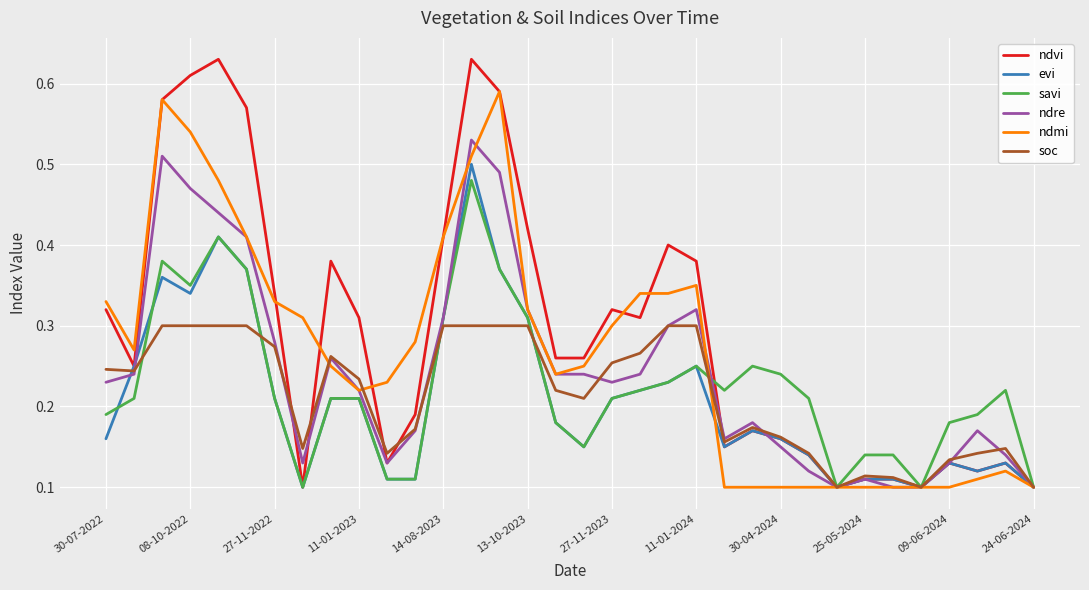

Count the savi values in the range 0 to 1.

34